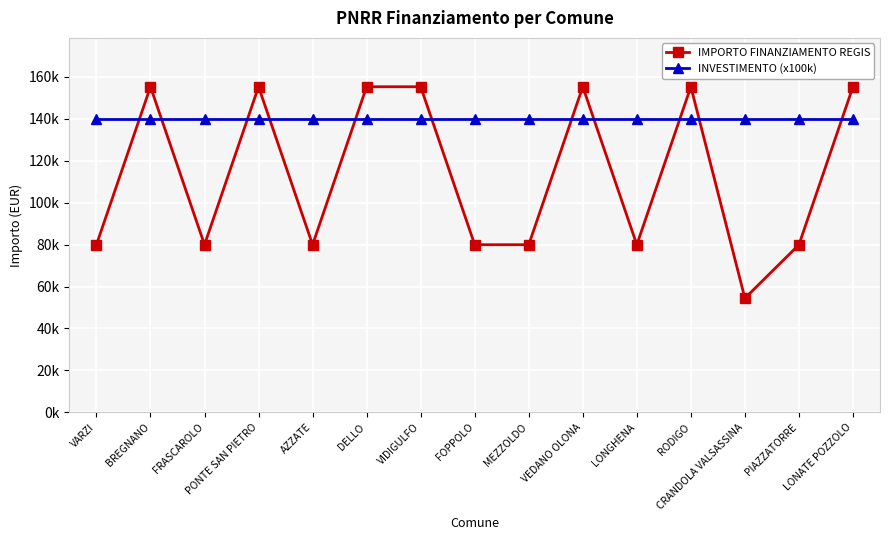

True or false: IMPORTO FINANZIAMENTO REGIS has a value of 121868 at FRASCAROLO.

False